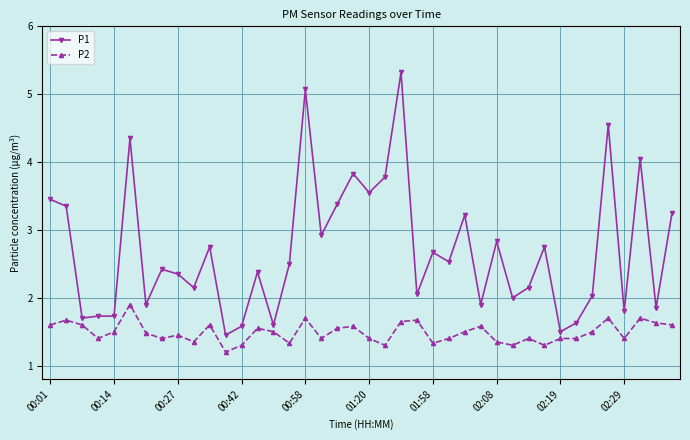

True or false: P2 and P1 cross at least once.

False